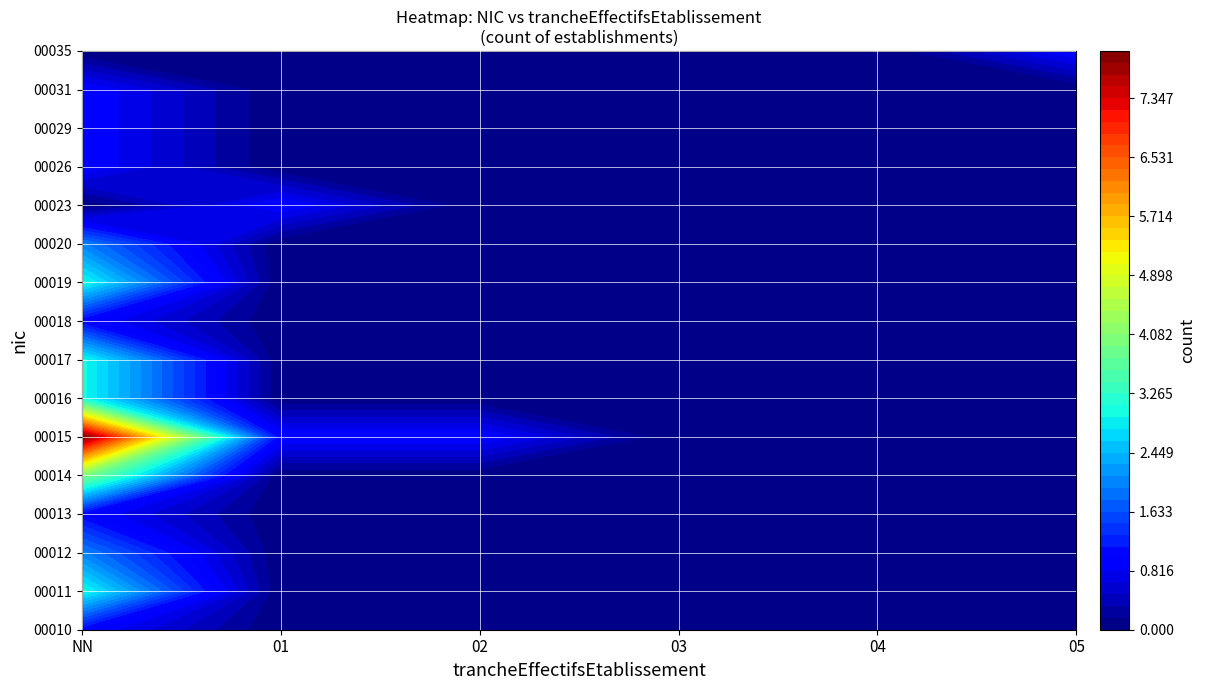

At how many categories does at least one series exceed 7?

1